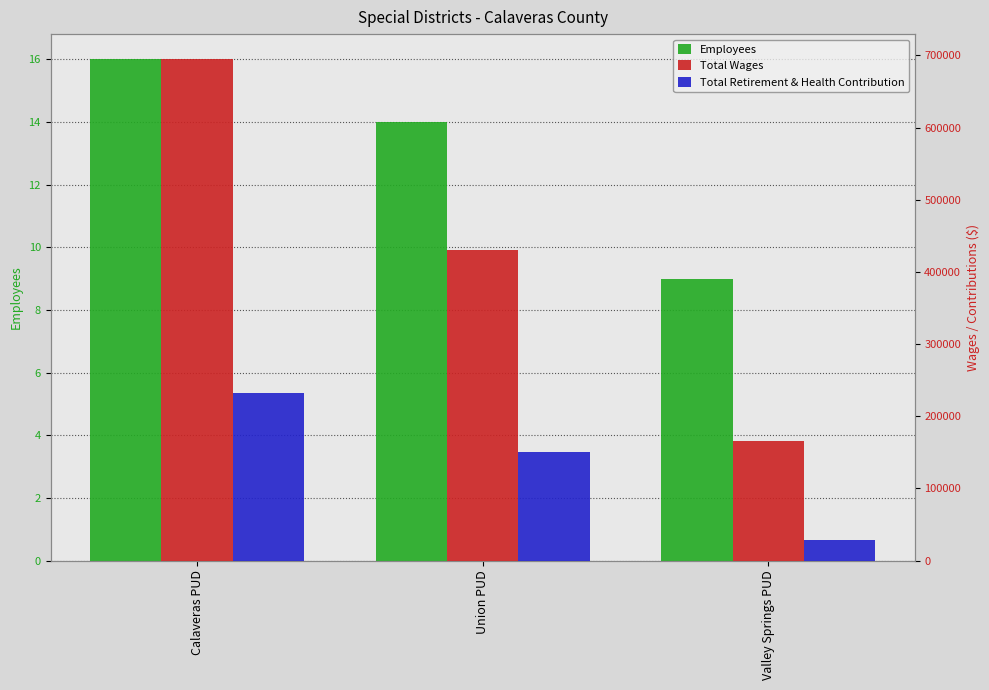

How many groups of bars are there?

3